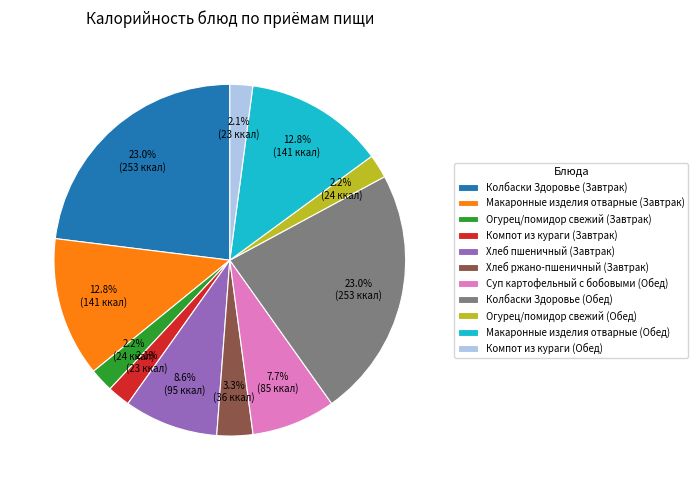

Is it true that Колбаски Здоровье (Завтрак) is 23% of the pie?

True